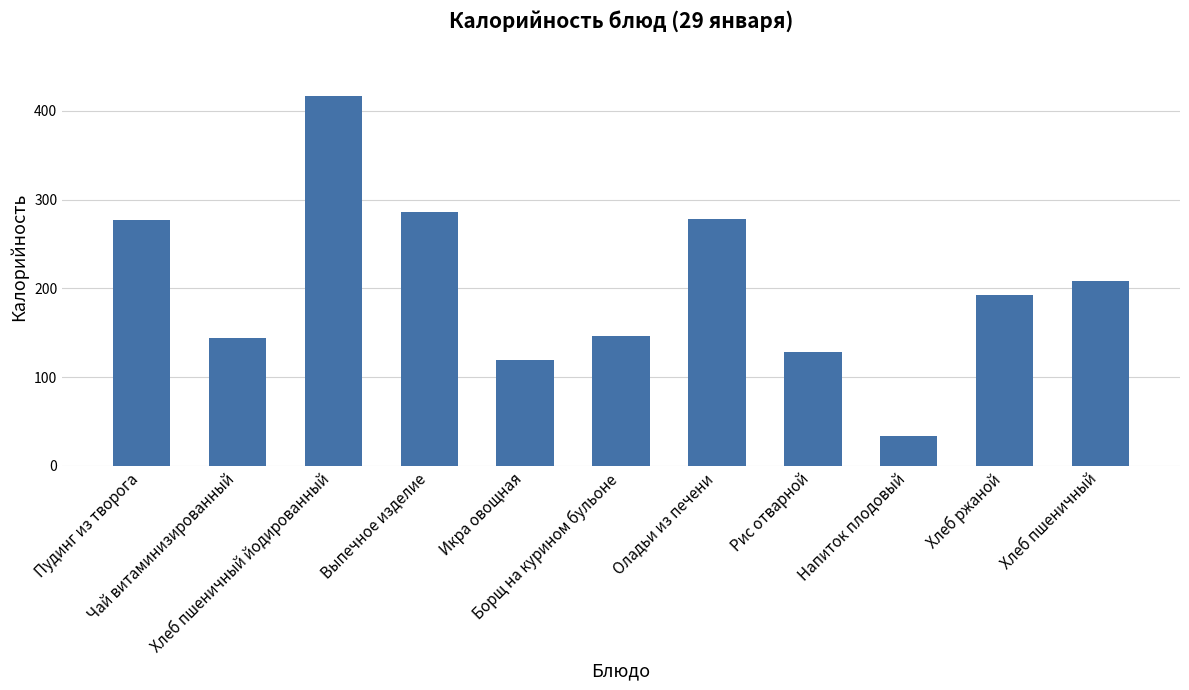

What is the minimum value shown in the chart?

33.6